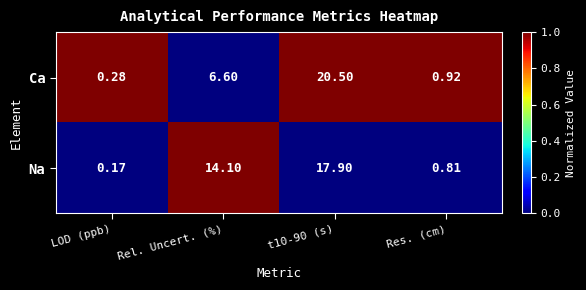

Rank the series by their average value, from highest to lowest.

Na, Ca